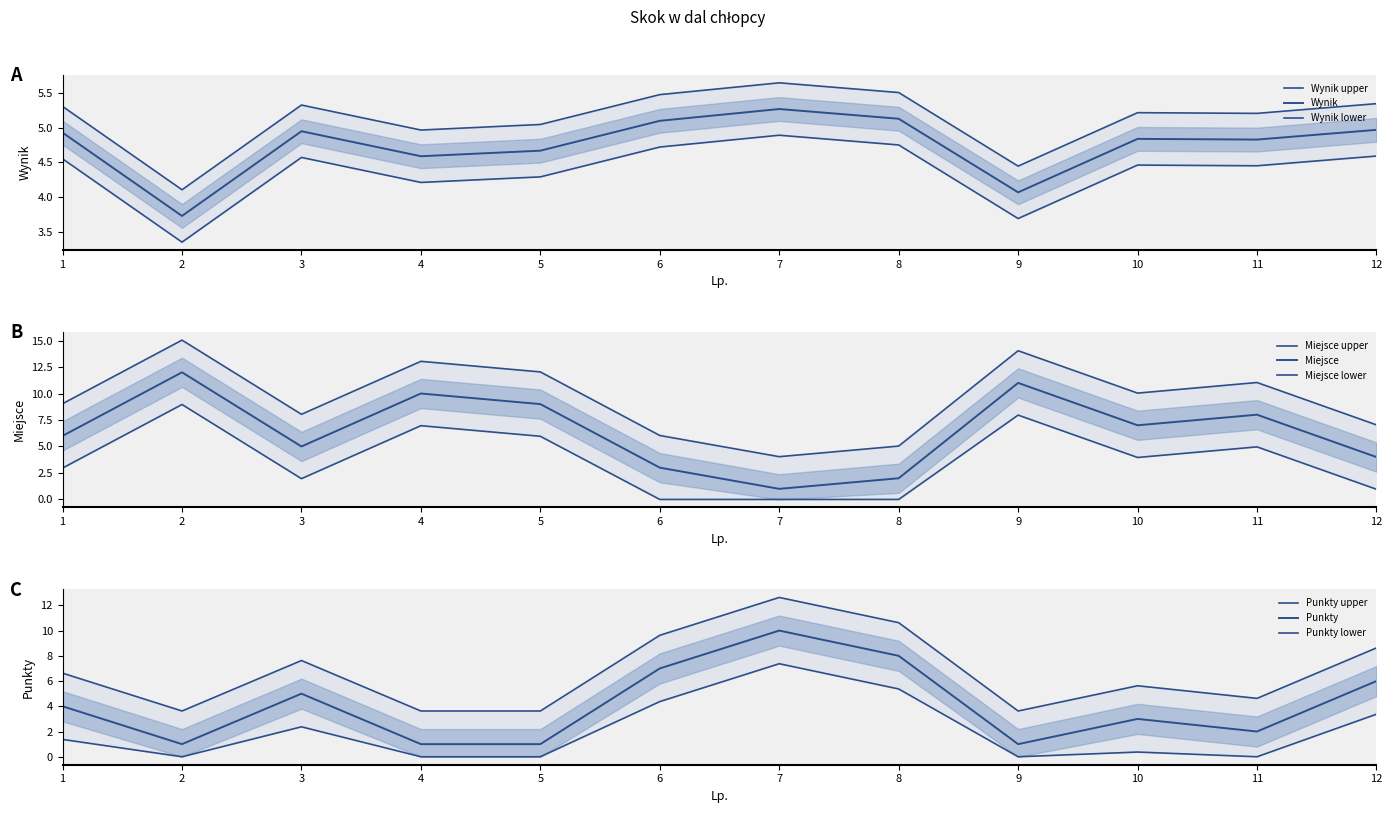

Where is Punkty nearest to the value 8?

3